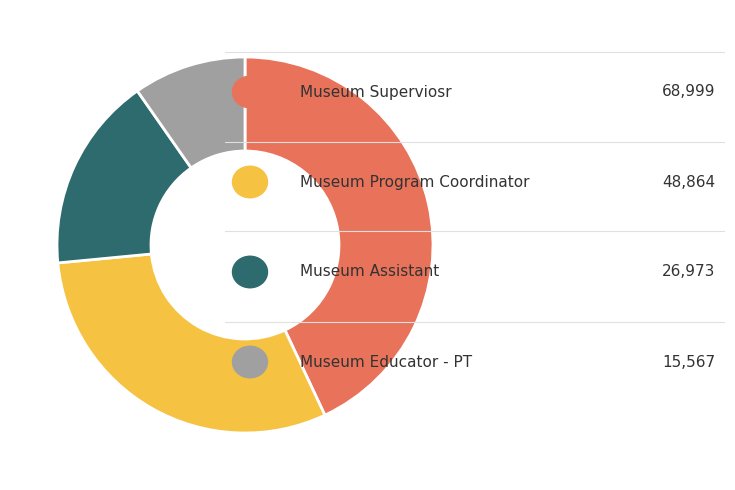

Is there a majority slice in this chart?

No